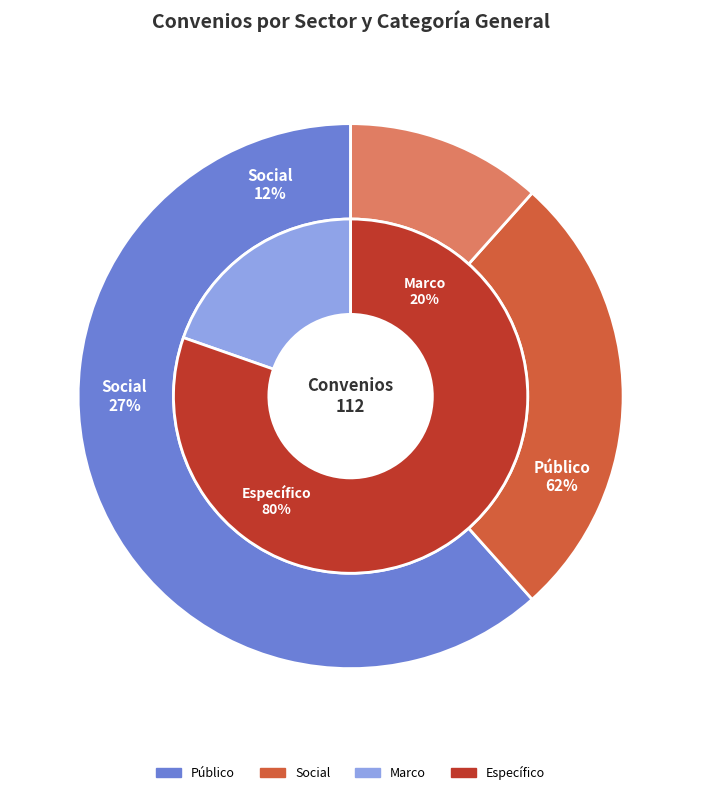

How many segments does this pie chart have?

3